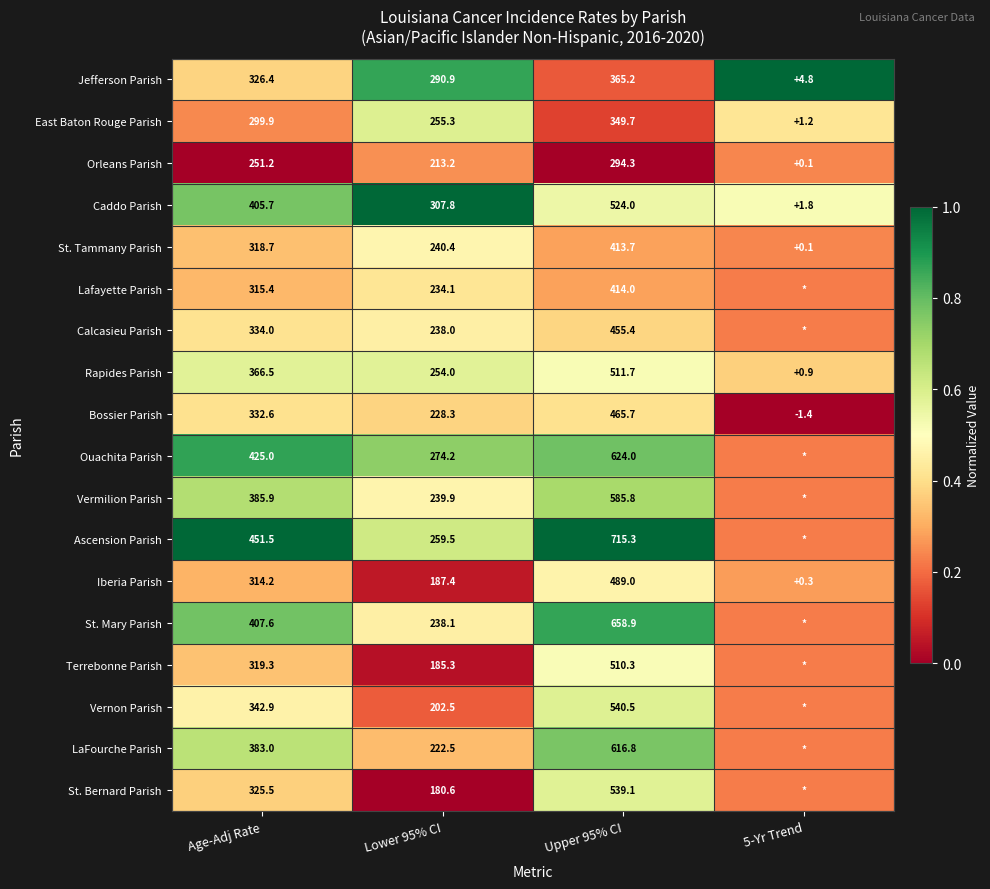

Is the value of Orleans Parish at Age-Adj Rate greater than the value of St. Mary Parish at Lower 95% CI?

Yes